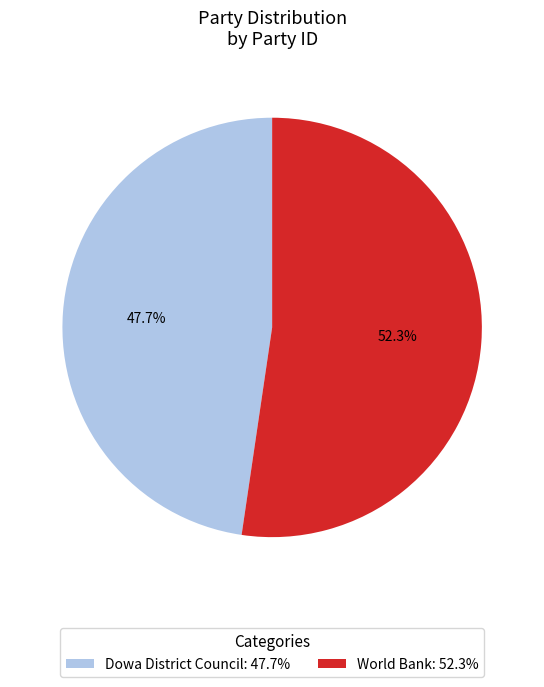

How many segments does this pie chart have?

2